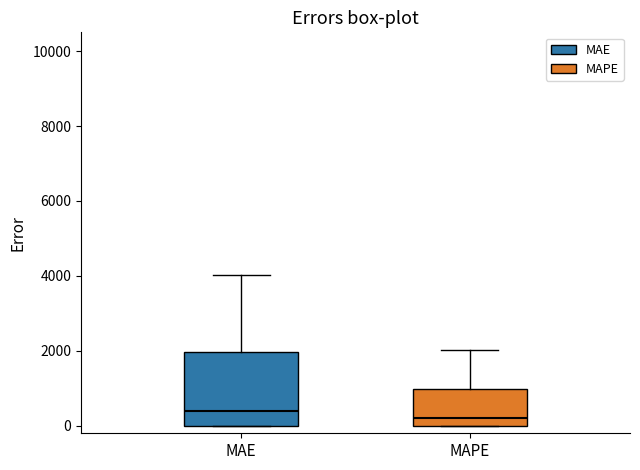

Where does the upper whisker of the box for MAPE end on the y-axis? The values are not printed on the chart, so give them approximately, as read against the axis.

2000